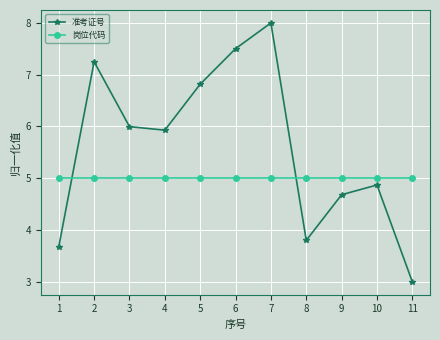

What is the value of the 岗位代码 point at the 4th from the left?

5.0